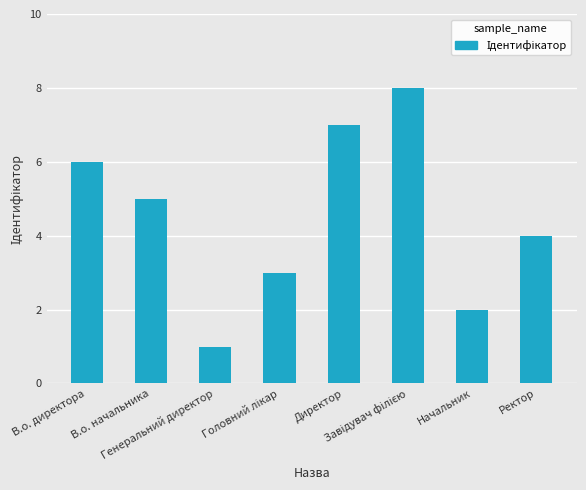

Where does the data first go above 5?

В.о. директора